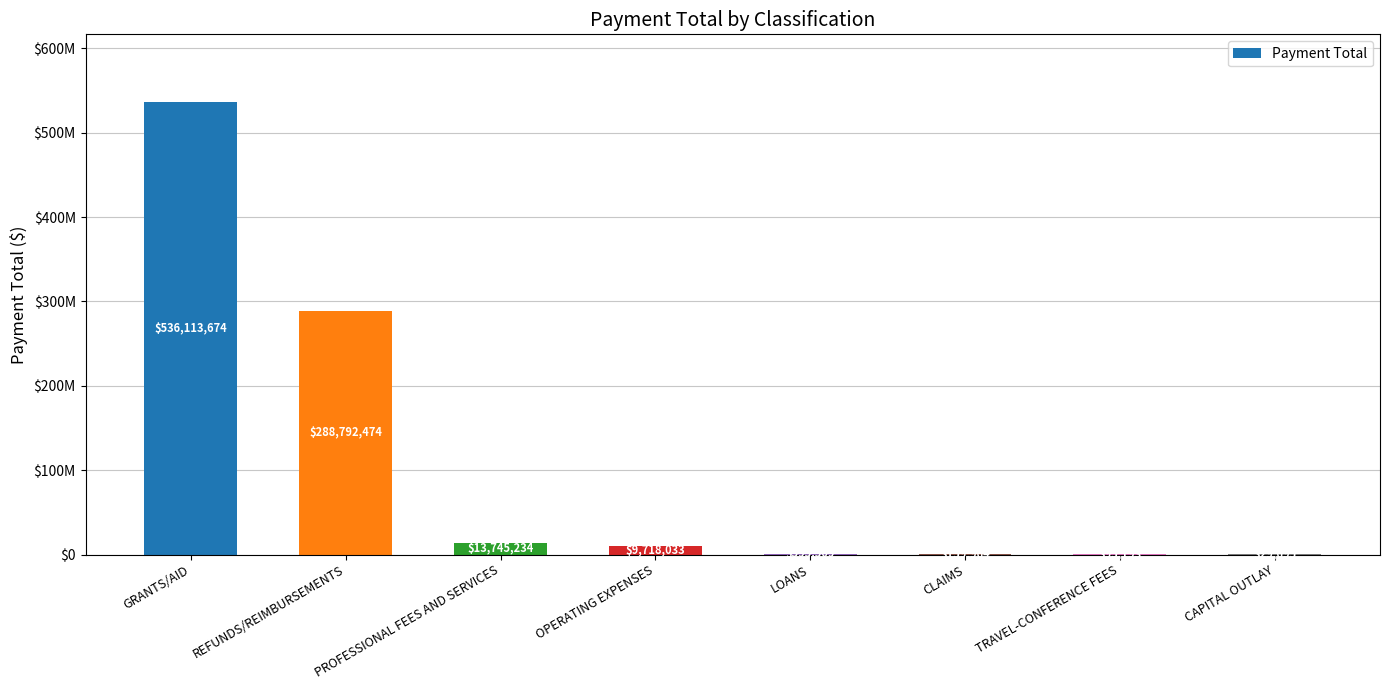

Reading left to right, extract all data points from this chart.

536113674.3	288792474.5	13745233.9	9718033.5	595509.3	159963.7	95193.1	29695.2